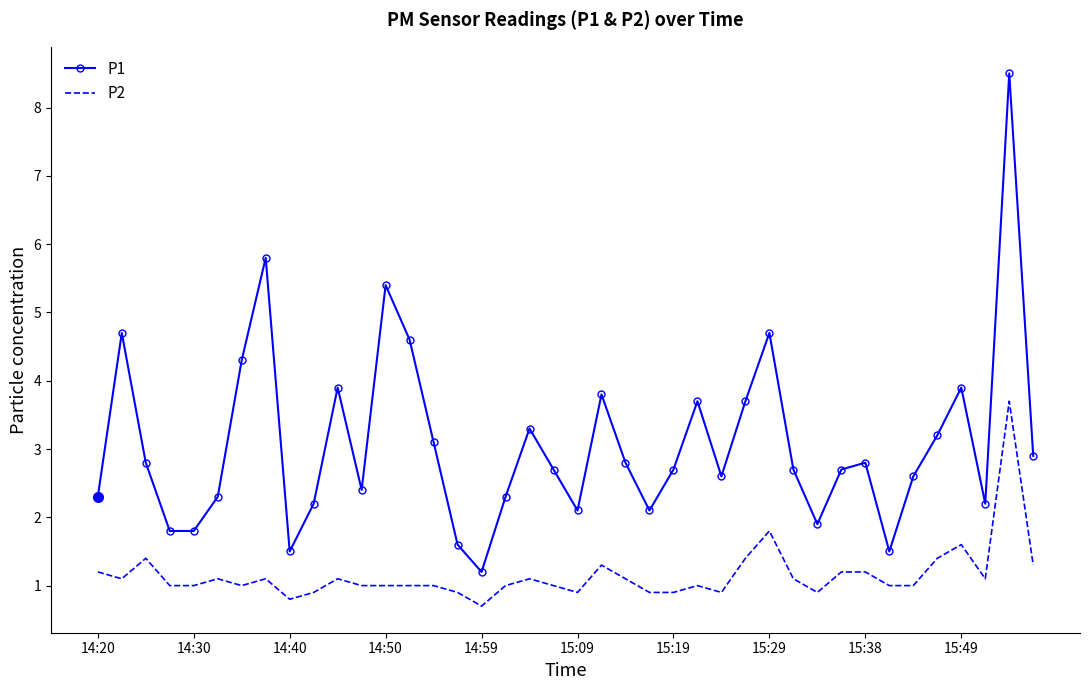

True or false: P1 and P2 intersect in this chart.

False